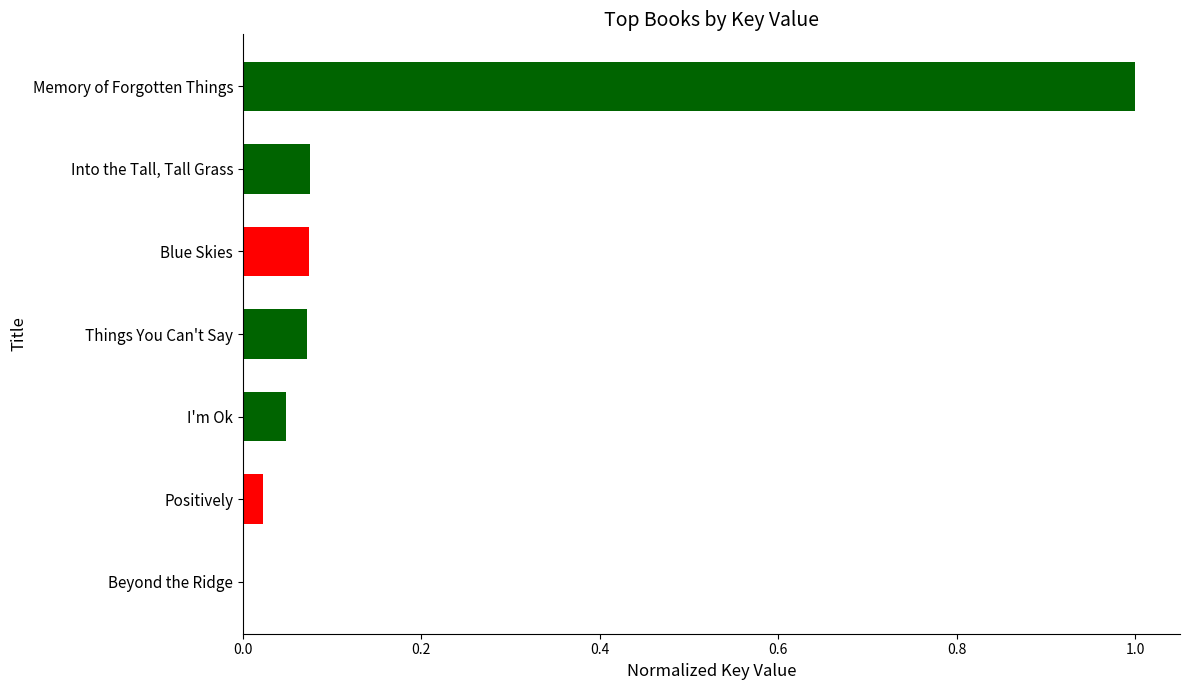

What is the change in value from Memory of Forgotten Things to I'm Ok?

-1.0